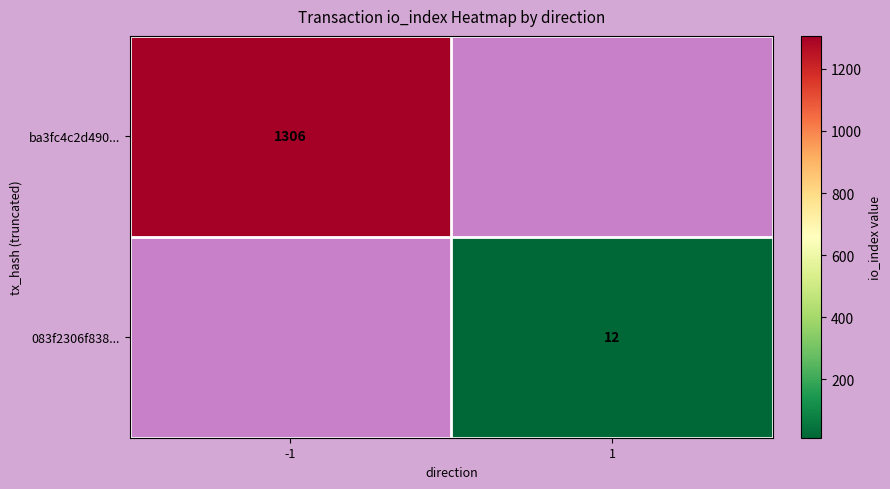

The ba3fc4c2d490... series shows 383 at -1. True or false?

False